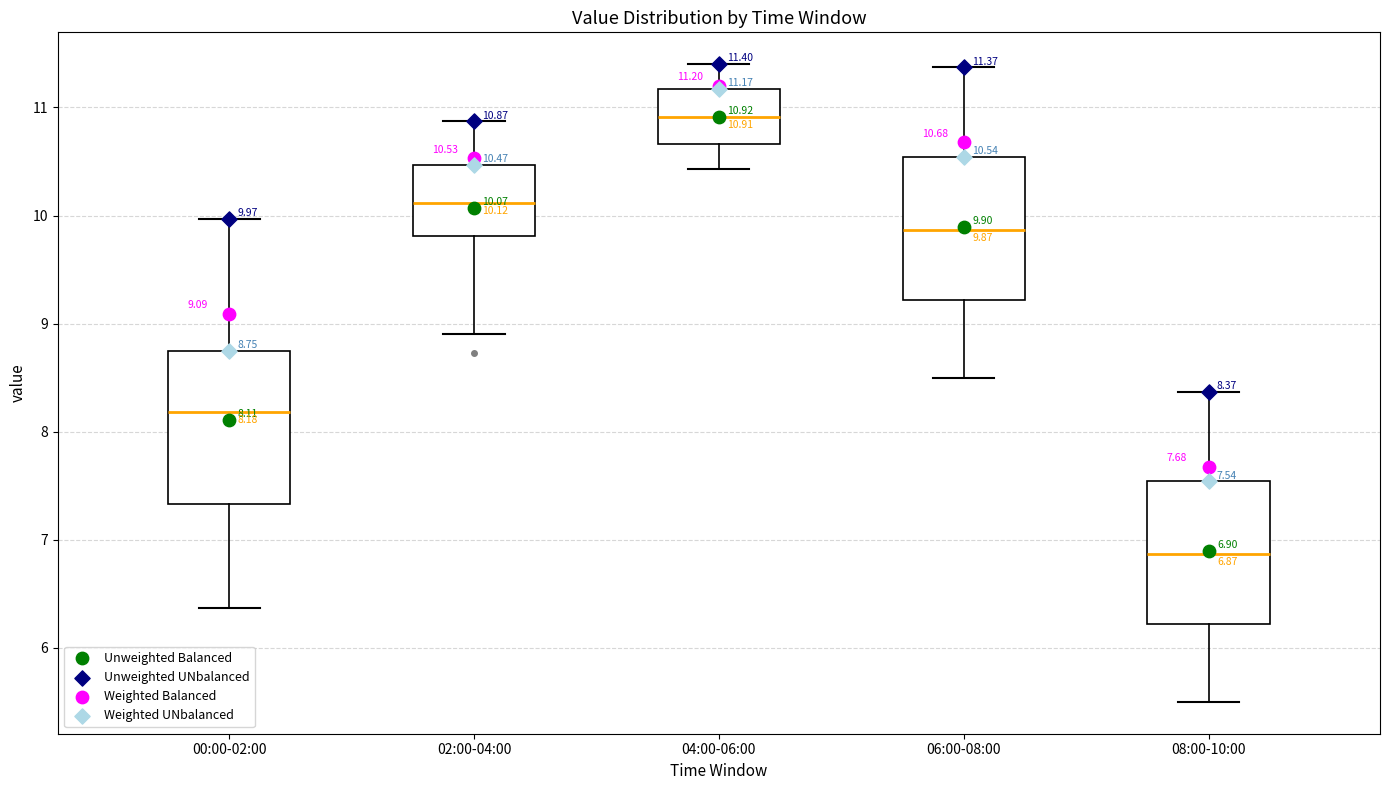

Which box is the tallest, from its lower edge to its upper edge?

00:00-02:00